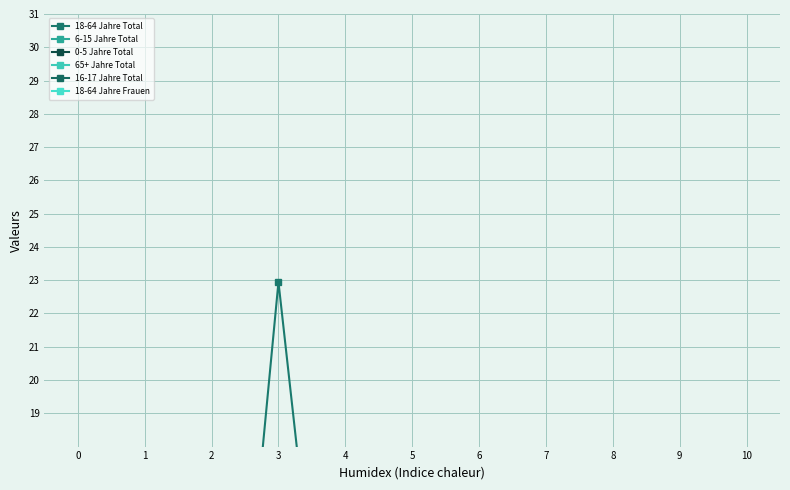

How many data points does each series have?

11